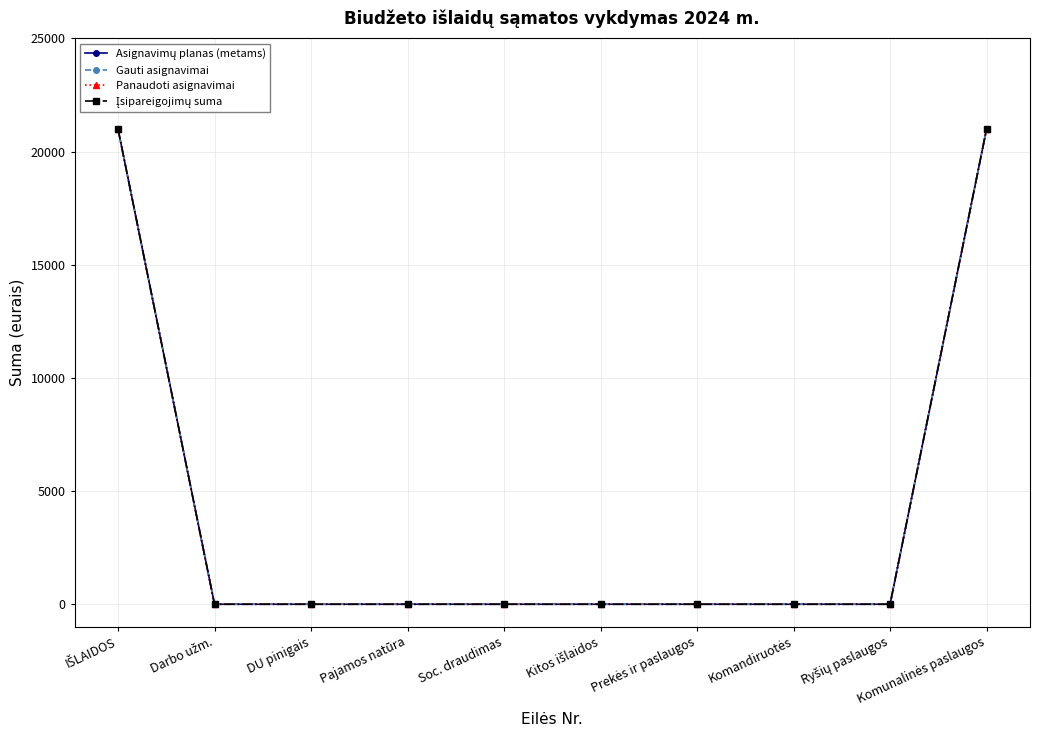

Reading left to right, transcribe all the data shown in this chart.

Asignavimų planas (metams): IŠLAIDOS=21000	Darbo užm.=0	DU pinigais=0	Pajamos natūra=0	Soc. draudimas=0	Kitos išlaidos=0	Prekės ir paslaugos=0	Komandiruotės=0	Ryšių paslaugos=0	Komunalinės paslaugos=21000
Gauti asignavimai: IŠLAIDOS=21000	Darbo užm.=0	DU pinigais=0	Pajamos natūra=0	Soc. draudimas=0	Kitos išlaidos=0	Prekės ir paslaugos=0	Komandiruotės=0	Ryšių paslaugos=0	Komunalinės paslaugos=21000
Panaudoti asignavimai: IŠLAIDOS=21000	Darbo užm.=0	DU pinigais=0	Pajamos natūra=0	Soc. draudimas=0	Kitos išlaidos=0	Prekės ir paslaugos=0	Komandiruotės=0	Ryšių paslaugos=0	Komunalinės paslaugos=21000
Įsipareigojimų suma: IŠLAIDOS=21000	Darbo užm.=0	DU pinigais=0	Pajamos natūra=0	Soc. draudimas=0	Kitos išlaidos=0	Prekės ir paslaugos=0	Komandiruotės=0	Ryšių paslaugos=0	Komunalinės paslaugos=21000